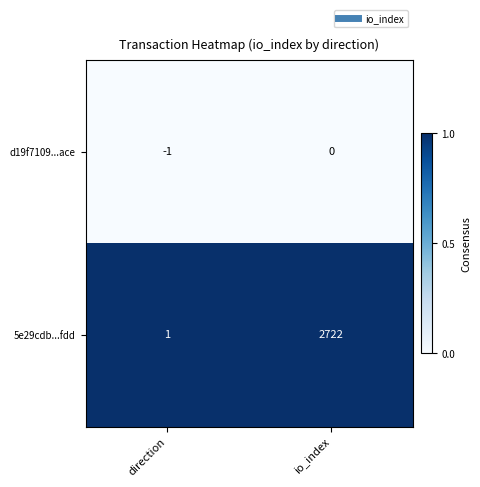

Which series has the largest range (max minus min)?

5e29cdb...fdd